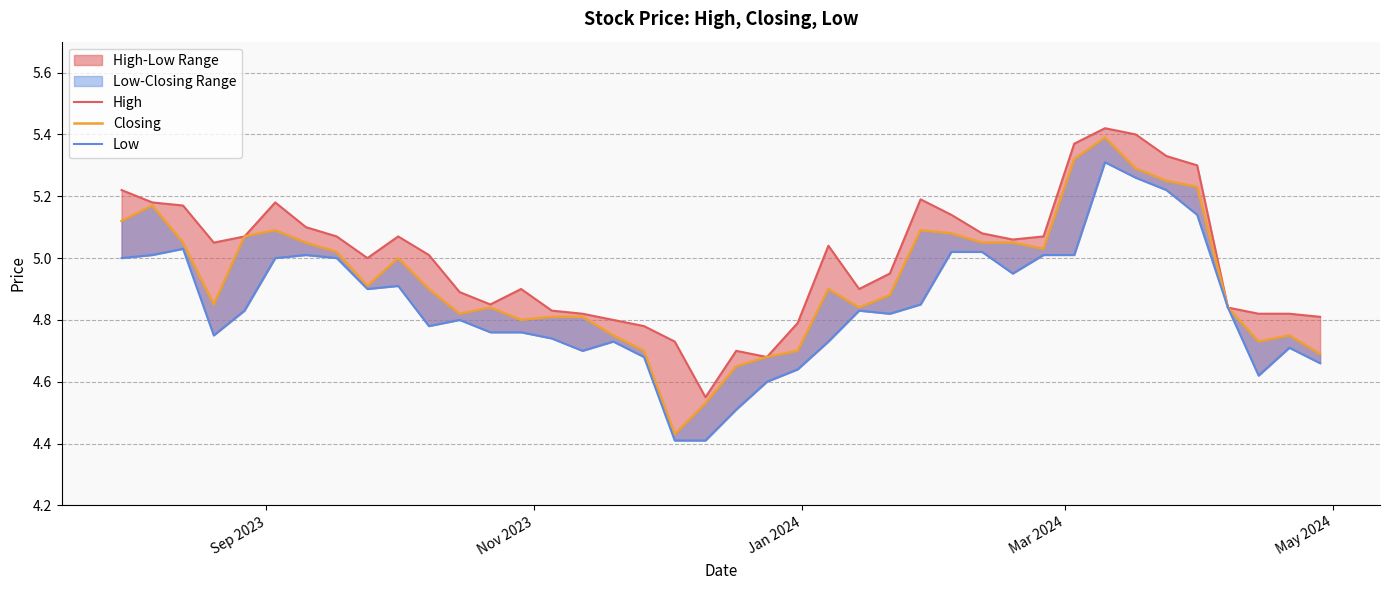

List the series in order of their peak value, highest first.

High, Closing, Low